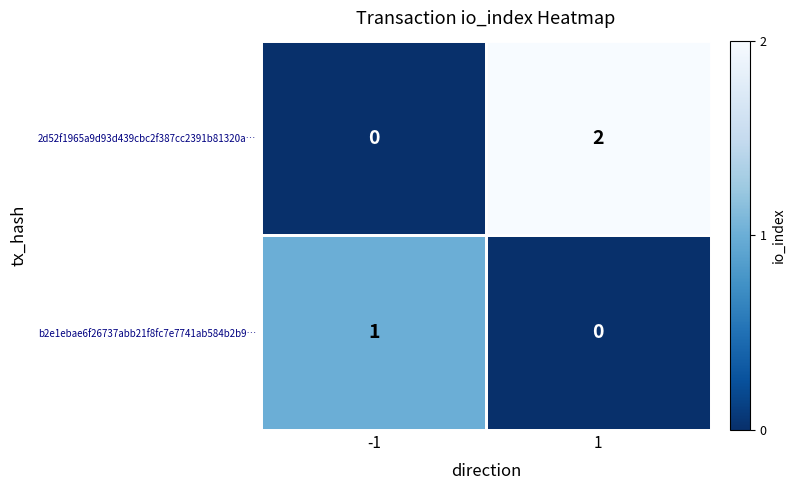

True or false: 2d52f1965a9d93d439cbc2f387cc2391b81320a… has a value of 2 at 1.

True